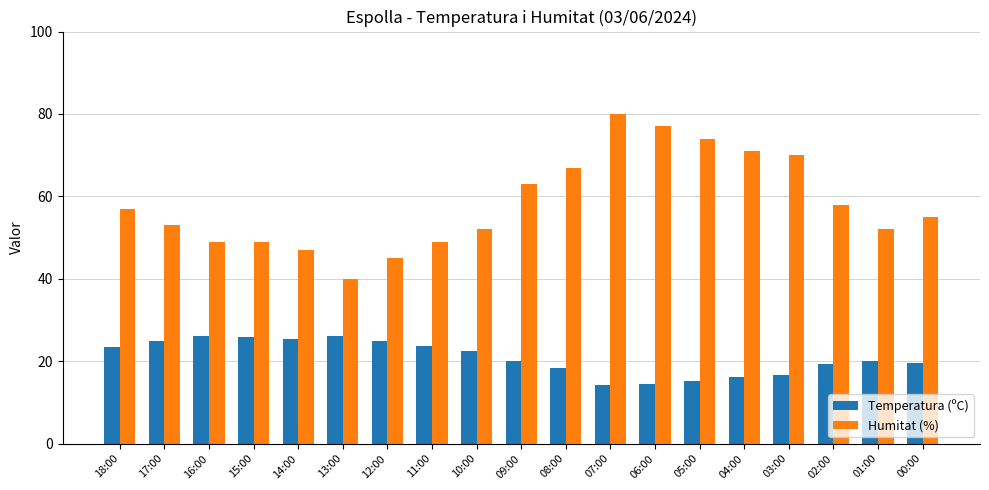

What position from the right is 12:00?

13